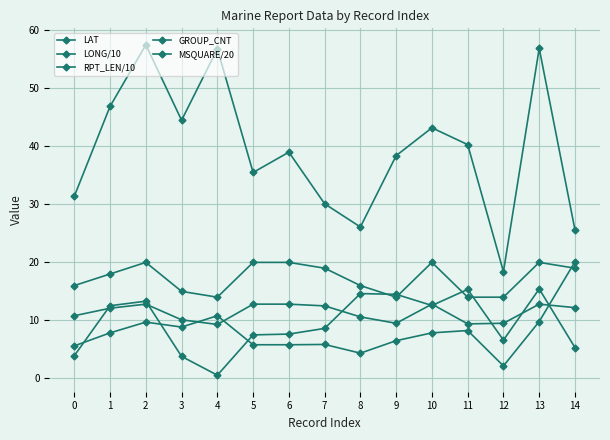

What is the average value of the LONG/10 series?

9.5